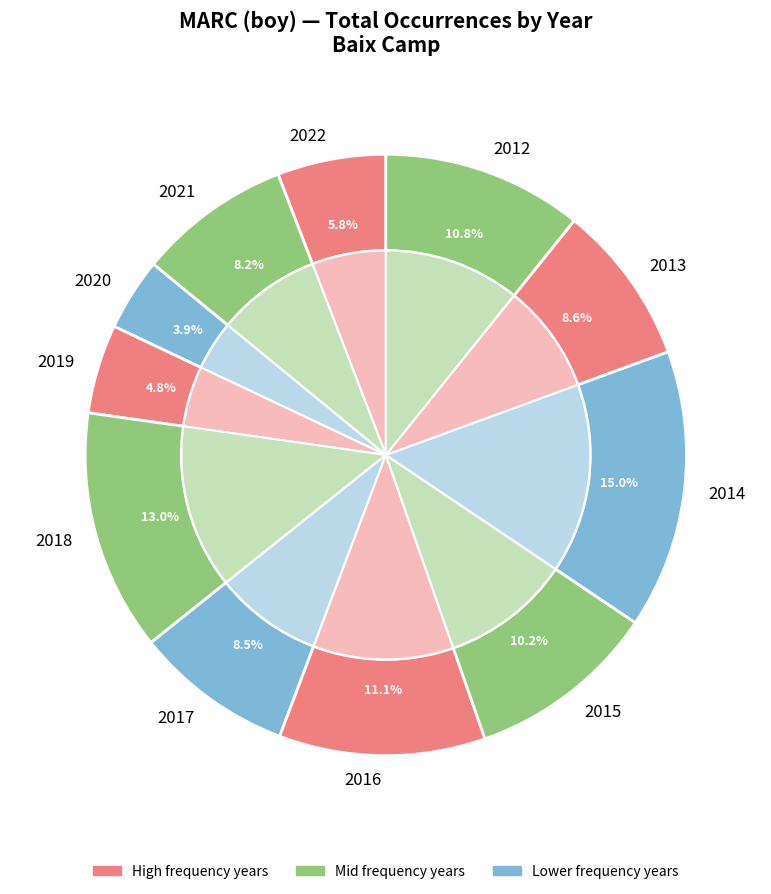

Count the number of slices in the pie.

11